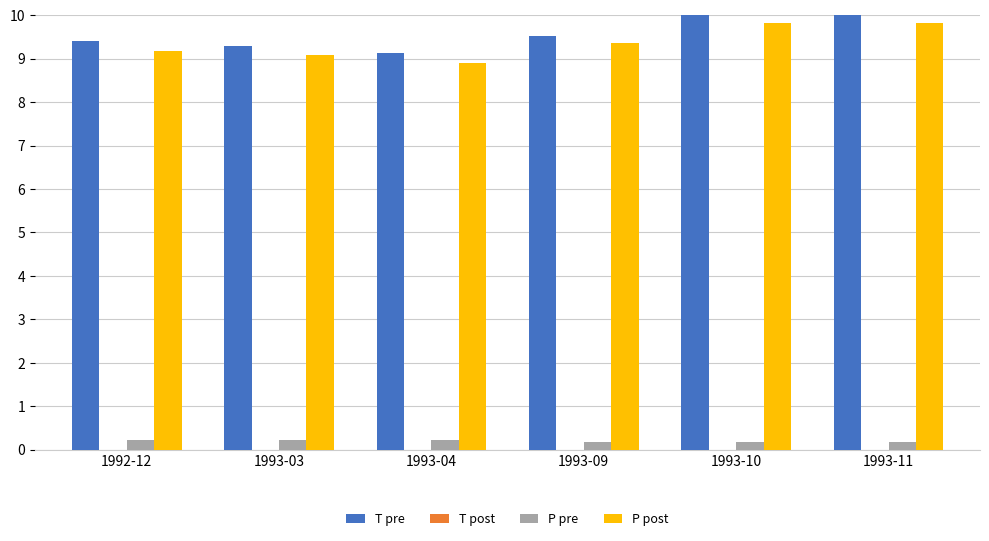

At how many categories does at least one series exceed 4?

6